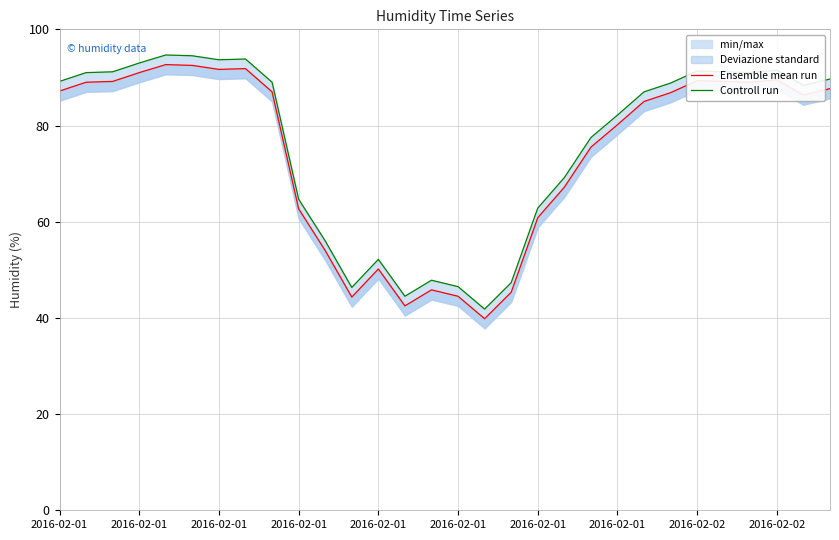

Between 2016-02-01 and 16, which series saw the biggest shift?

Ensemble mean run